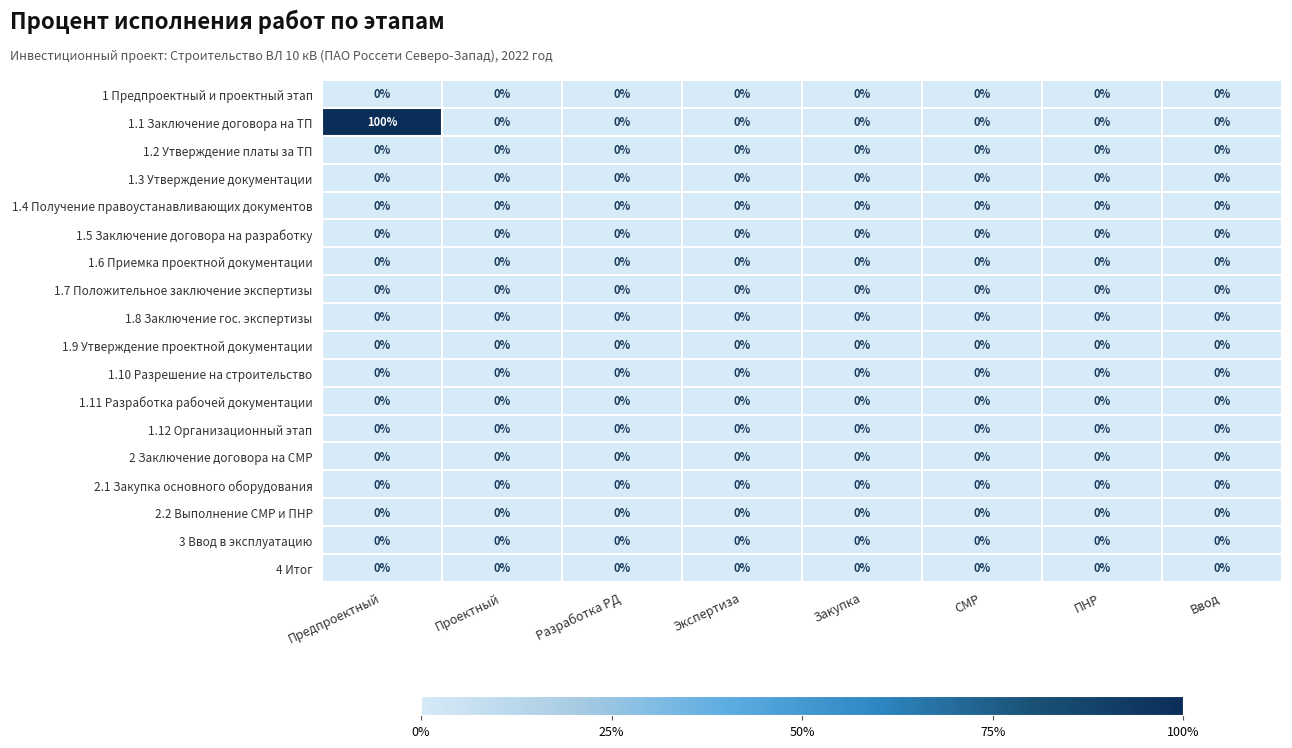

Which series has the largest range (max minus min)?

1.1 Заключение договора на ТП